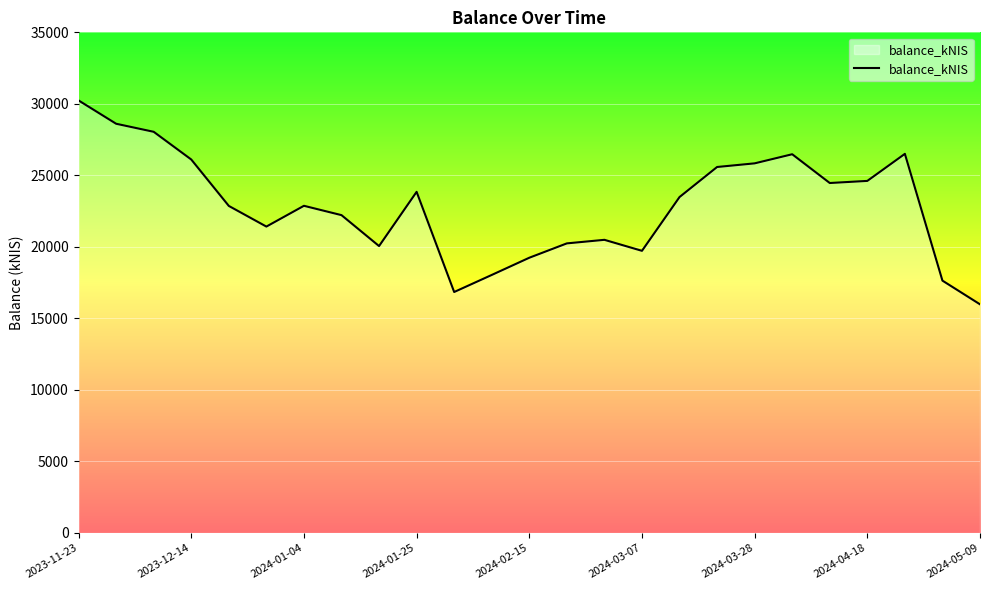

What is the greatest value displayed?

30237.7